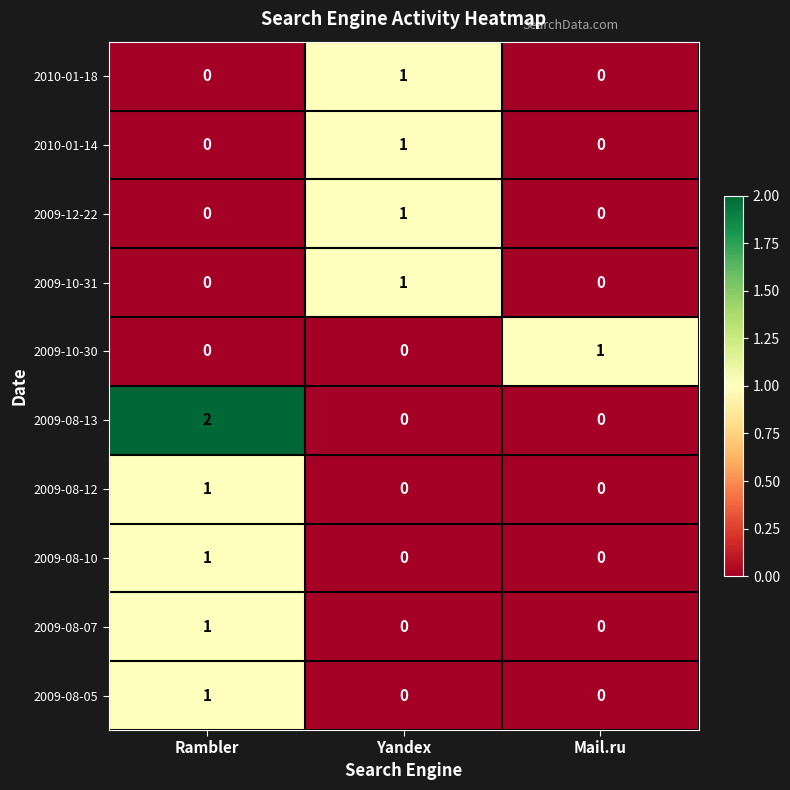

True or false: 2009-08-10 has a value of 0 at Yandex.

True